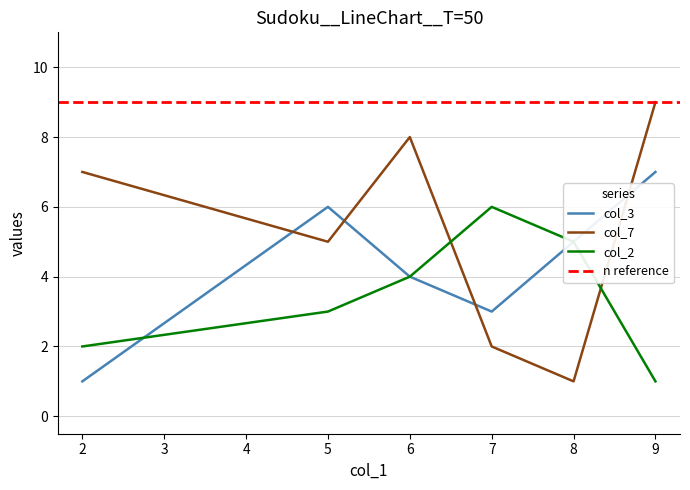

What is the difference between the maximum and minimum values in the col_3 series?

6